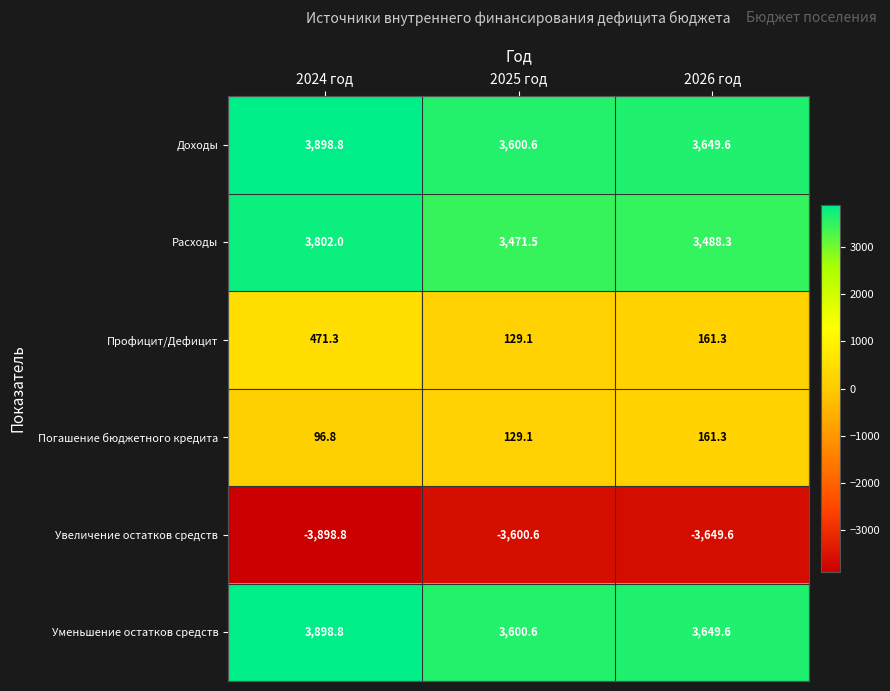

Where is Увеличение остатков средств nearest to the value -3749?

2026 год